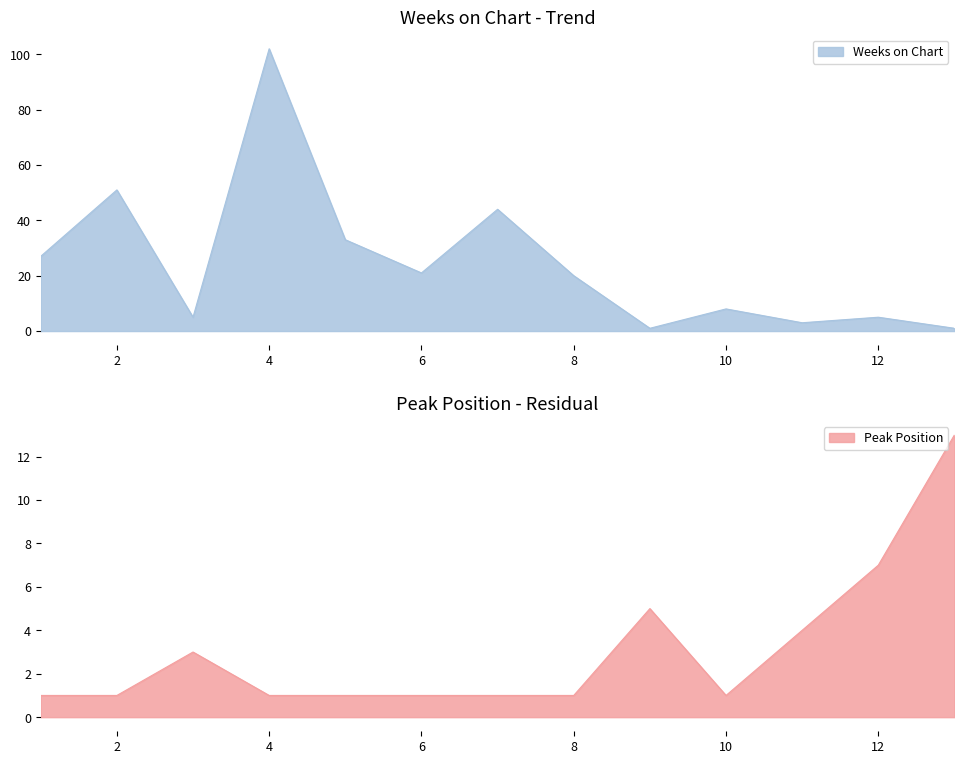

True or false: Weeks on Chart and Peak Position cross at least once.

True